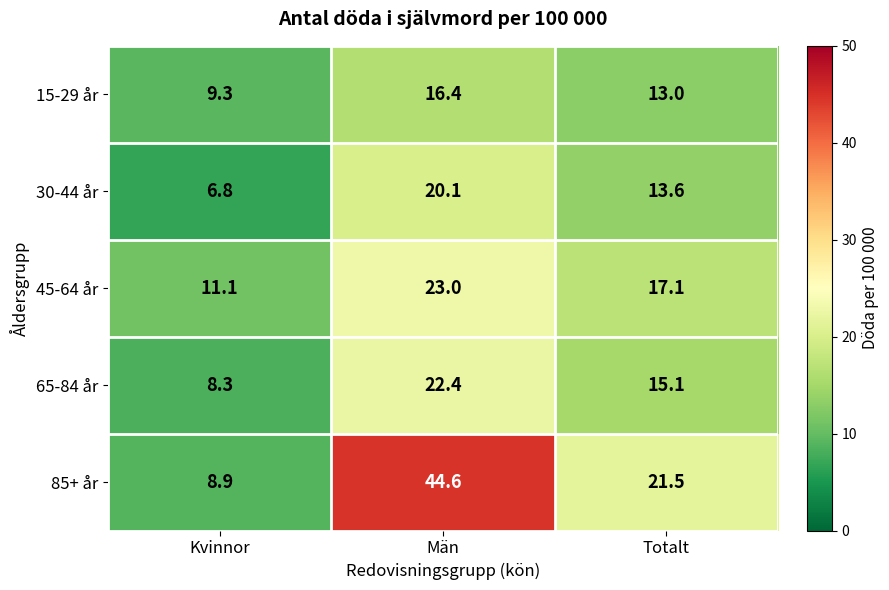

Which series has the widest spread of values?

85+ år